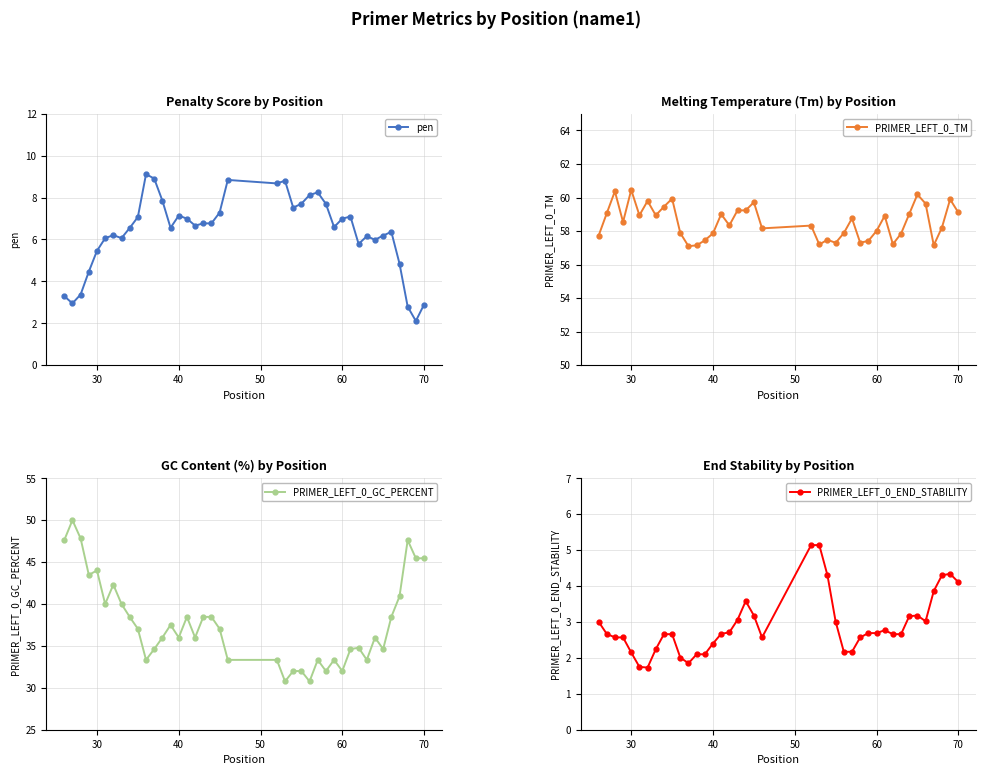

What is the minimum value for pen?

2.1